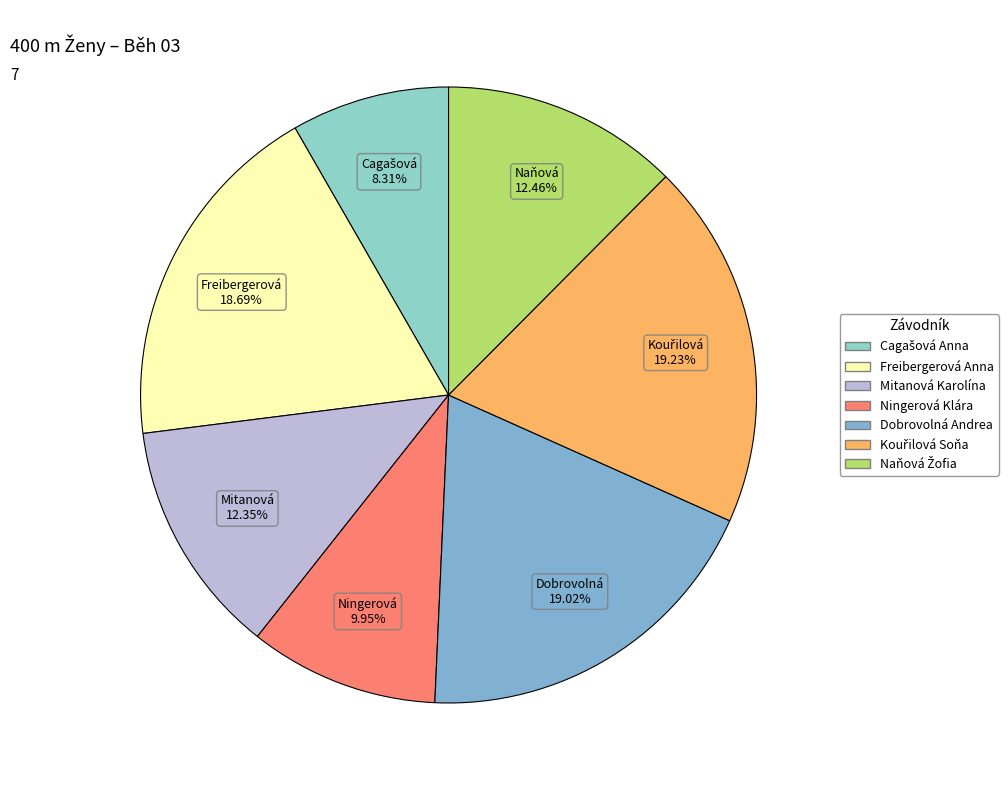

Which slice is the largest?

Kouřilová Soňa